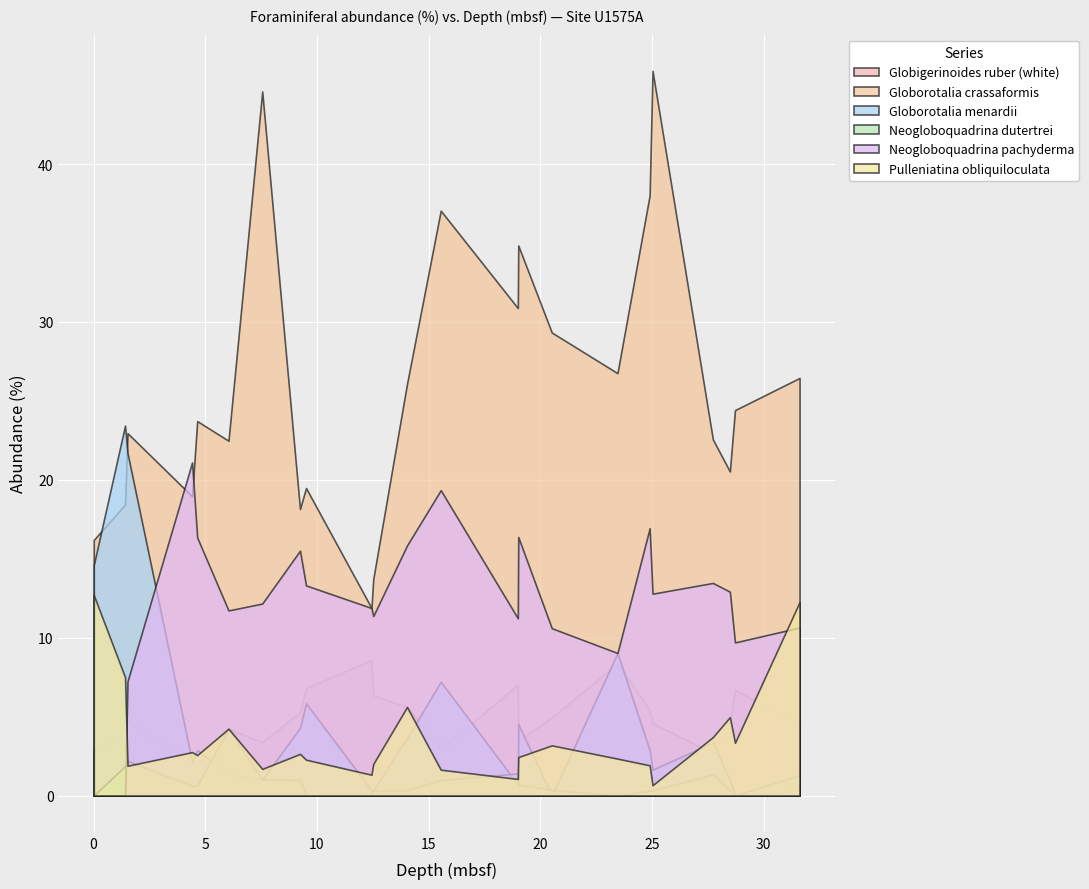

What is the difference between the maximum and minimum values in the Globorotalia crassaformis series?

34.0